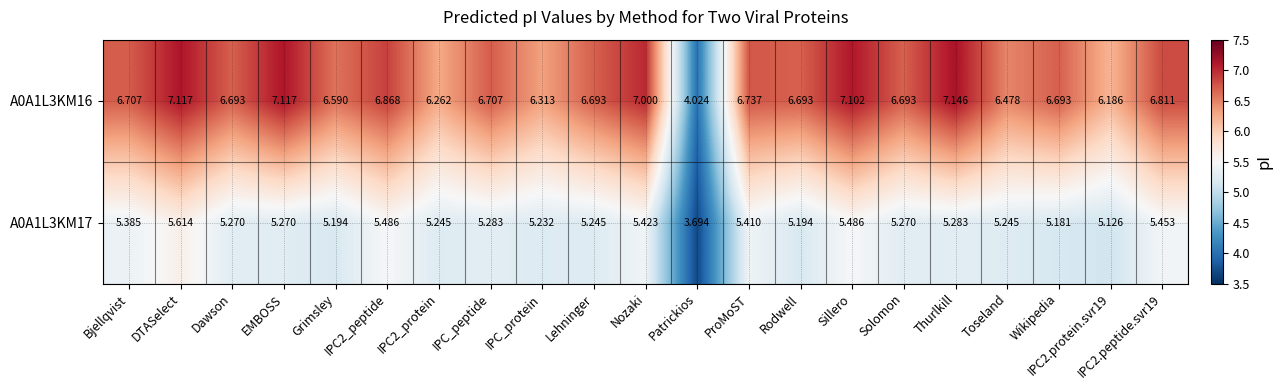

At which label does A0A1L3KM16 reach its peak?

Thurlkill